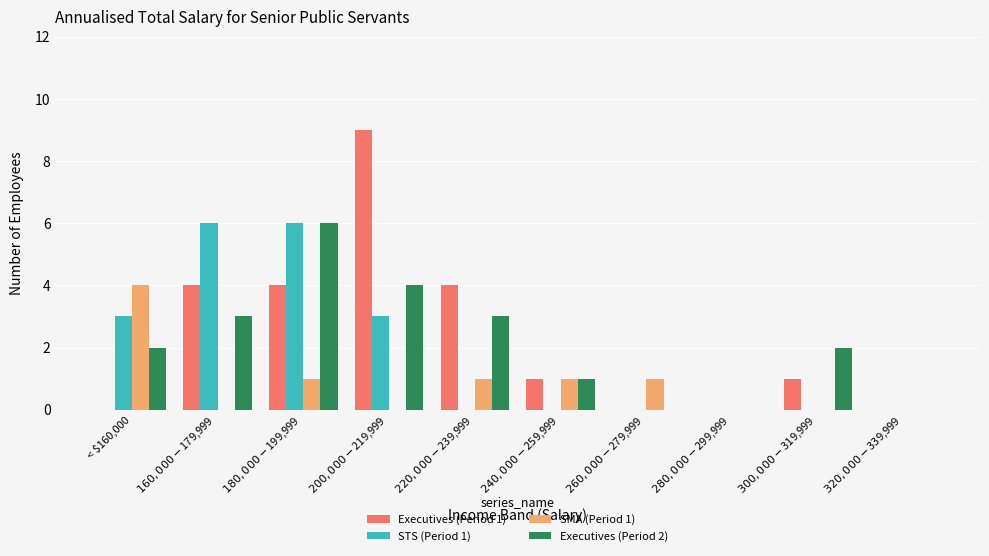

How many categories are shown in the chart?

10